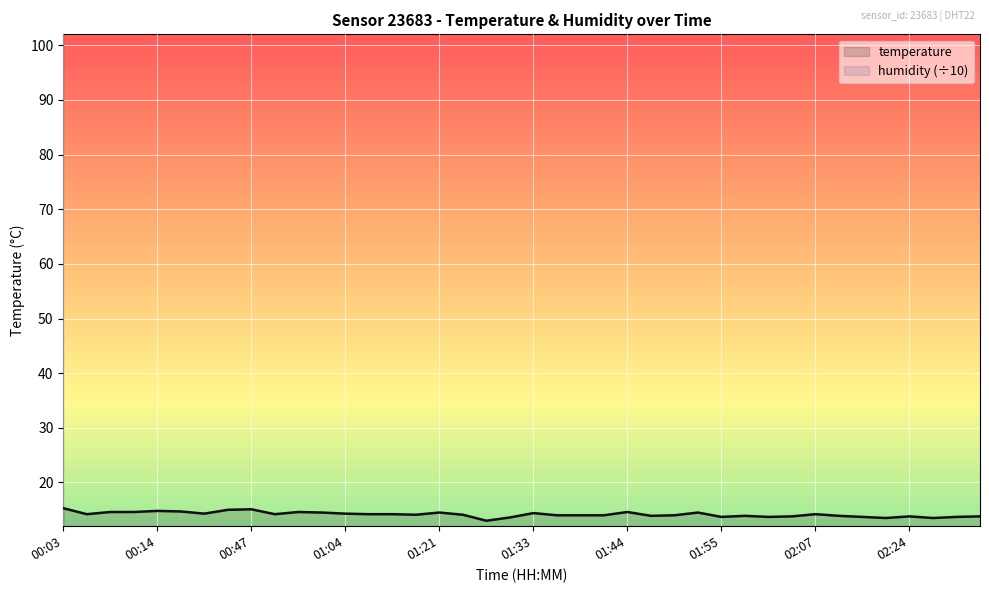

True or false: temperature has a value of 14.4 at 01:33.

True